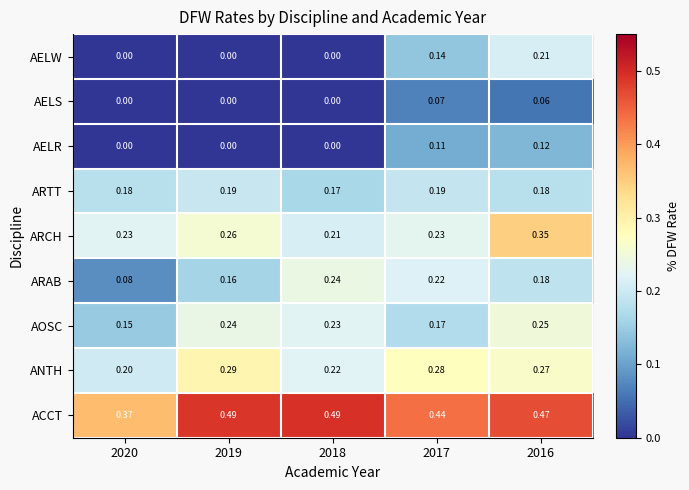

Which series has the largest total across all categories?

ACCT